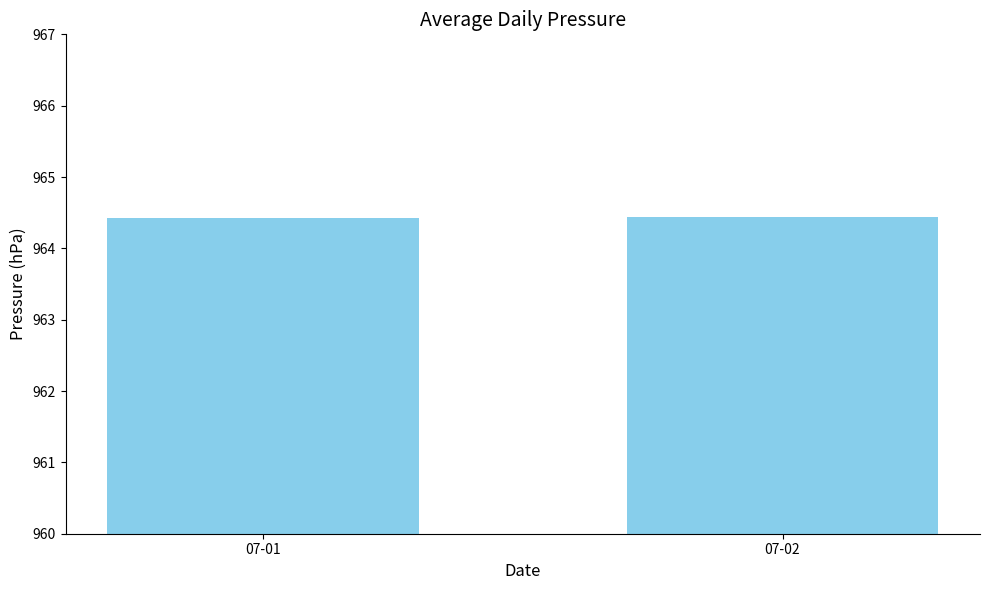

What is the sum of all values?

1928.9